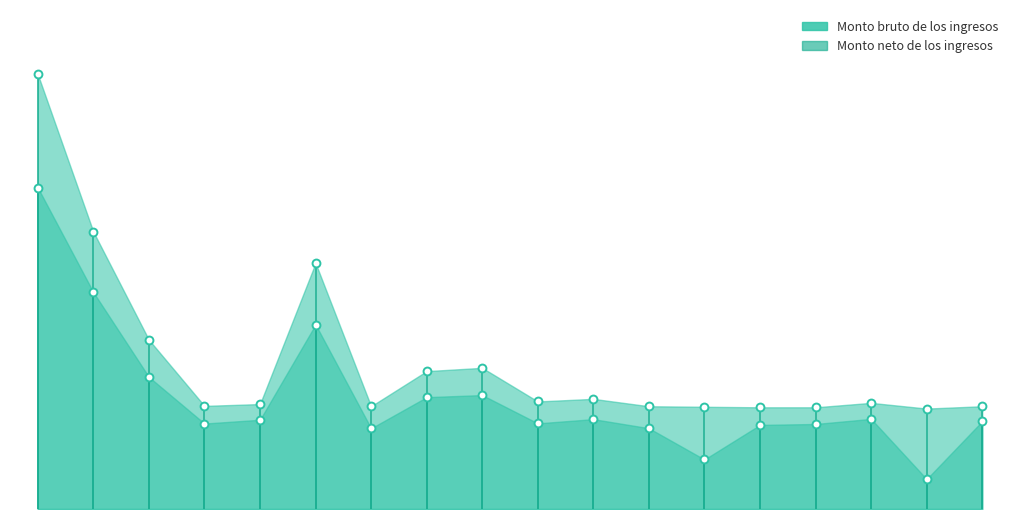

What are all the series names shown in the legend?

Monto bruto de los ingresos, Monto neto de los ingresos